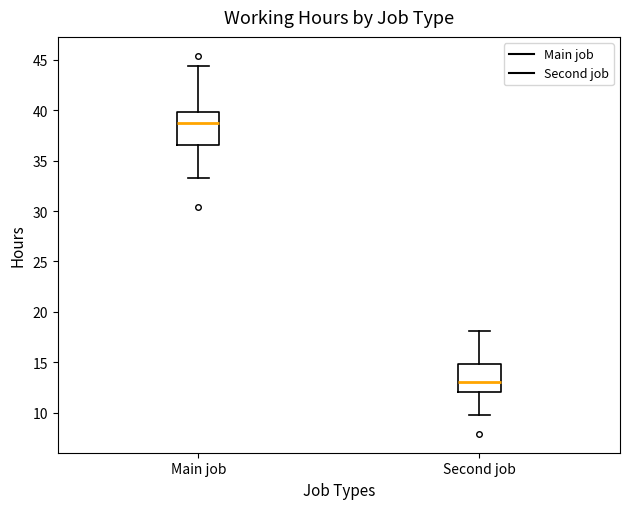

Reading left to right, transcribe this box plot: for each box, give where its median line is, the range the box spans, and where its two whiskers end, as read against the y-axis. The values are not printed on the chart, so give them approximately, as read against the axis.

Main job: median 38.5, box 36.5 to 40.0, whiskers 33.5 to 44.5
Second job: median 13.0, box 12.0 to 15.0, whiskers 10.0 to 18.0